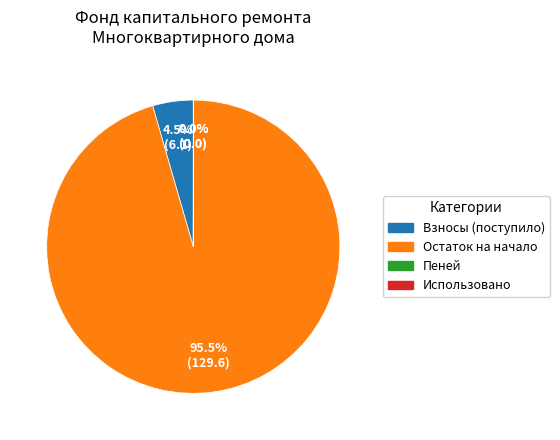

Is there a majority slice in this chart?

Yes